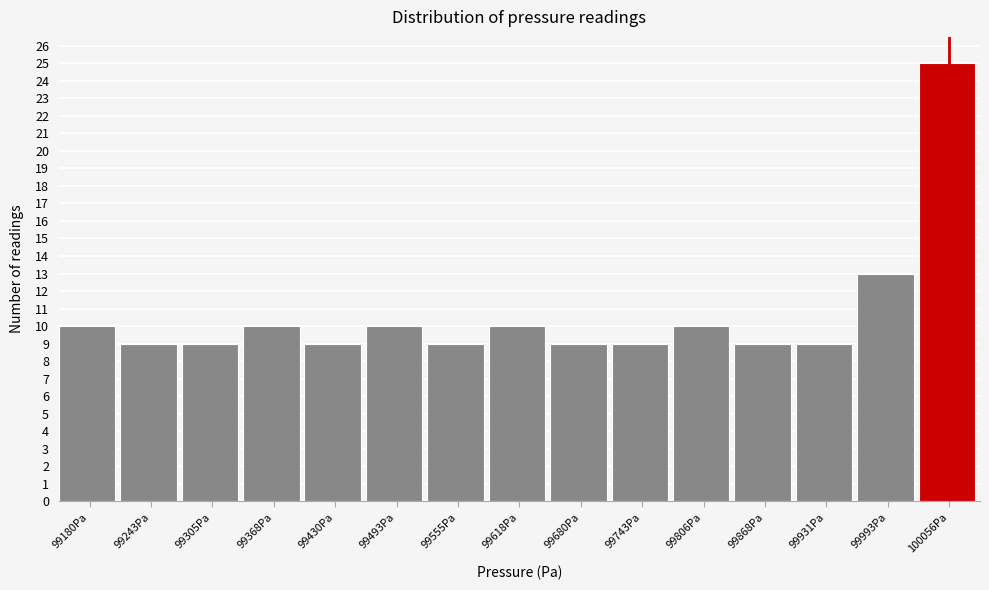

Reading left to right, extract all data points from this chart.

99180Pa=10	99243Pa=9	99305Pa=9	99368Pa=10	99430Pa=9	99493Pa=10	99555Pa=9	99618Pa=10	99680Pa=9	99743Pa=9	99806Pa=10	99868Pa=9	99931Pa=9	99993Pa=13	100056Pa=25